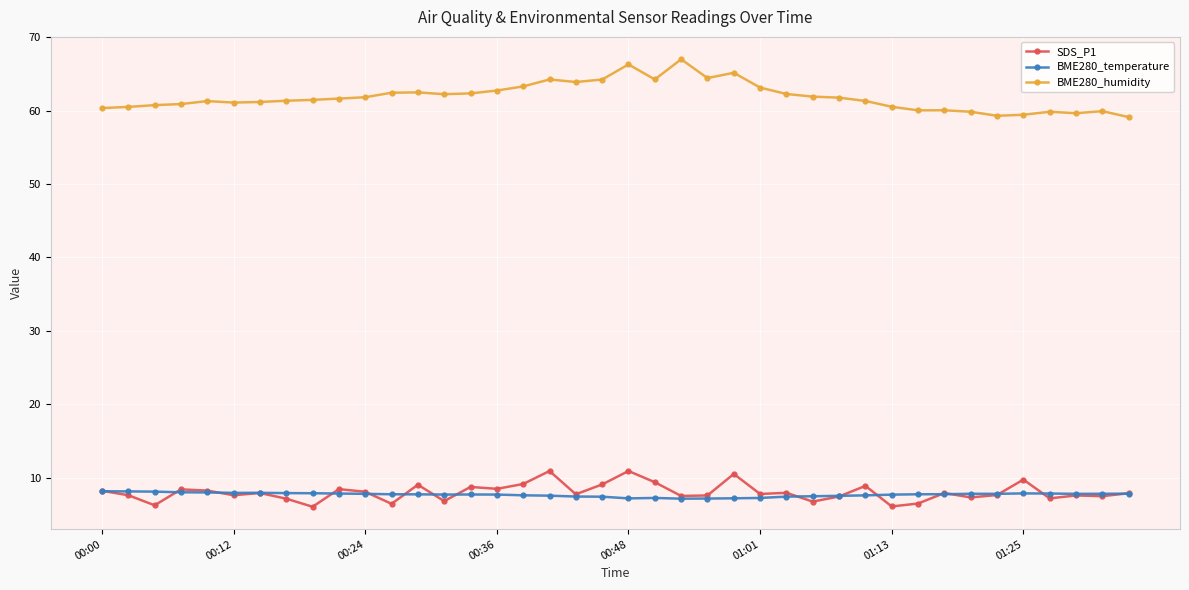

What is the greatest value displayed?

67.0